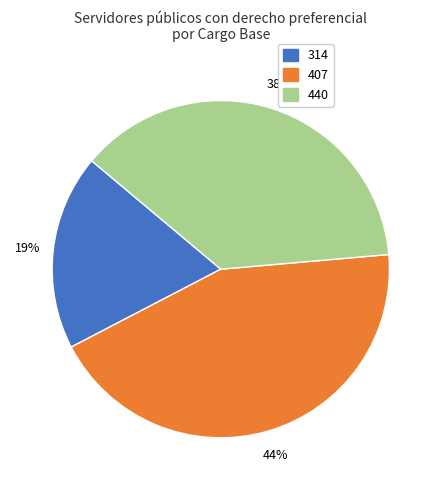

What is the largest slice in the pie chart?

407